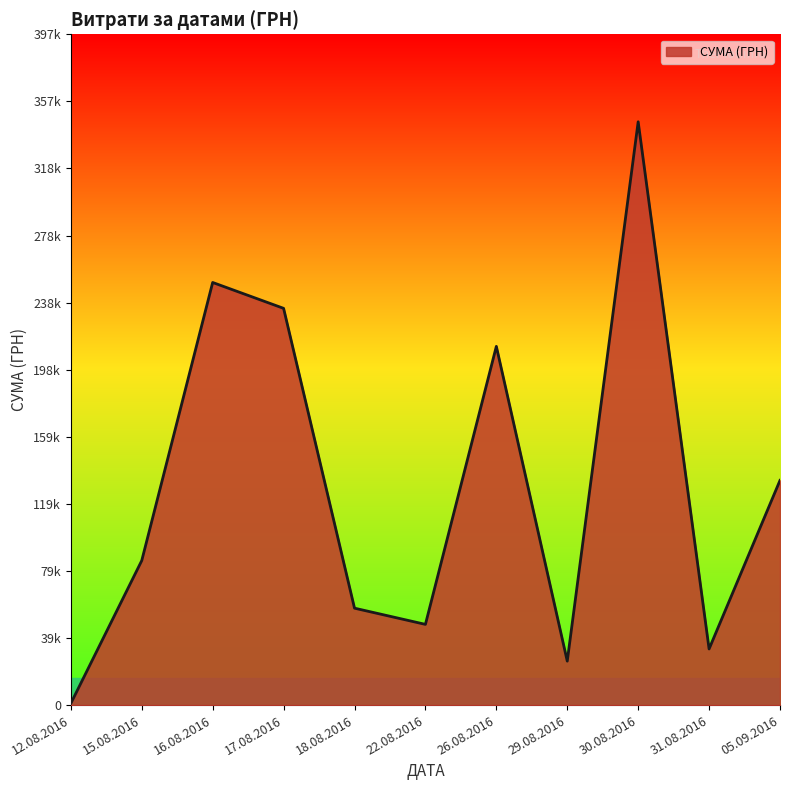

Does the chart have visible grid lines?

No